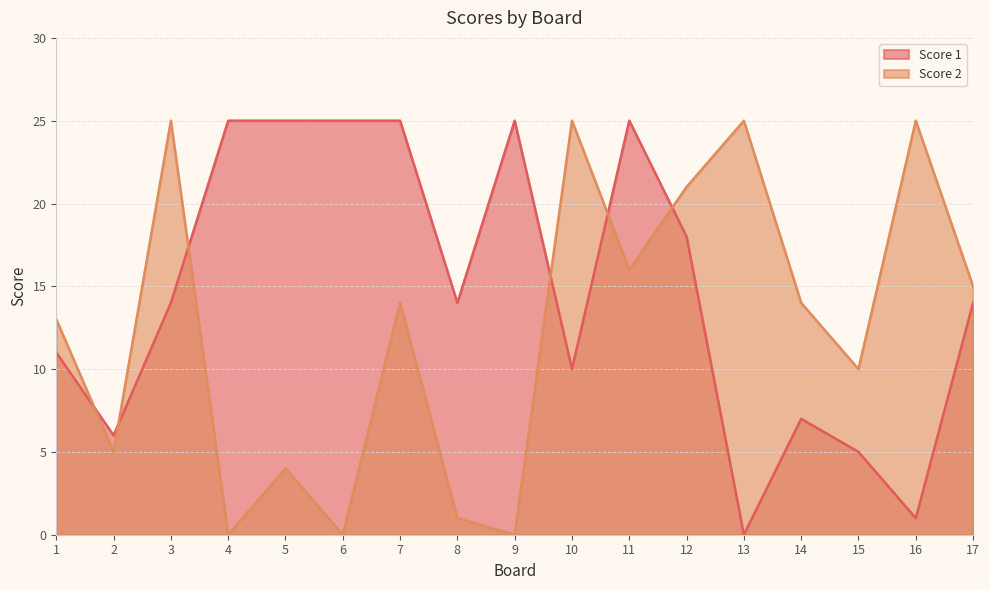

Which series has the widest spread of values?

Score 1